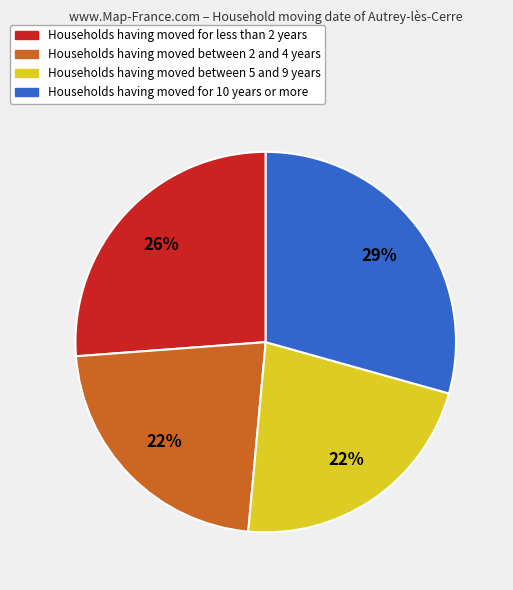

Is there any slice that represents more than half of the pie?

No